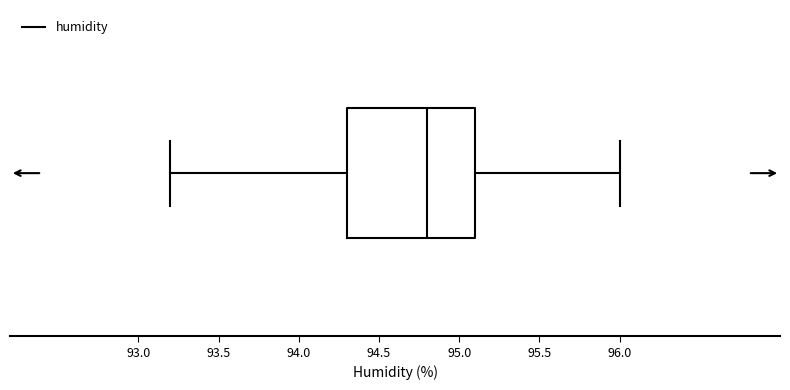

Read this box plot against the x-axis: the position of the median line, the range covered by the box, and the ends of both whiskers. The values are not printed on the chart, so give them approximately, as read against the axis.

median 94.8, box 94.3 to 95.1, whiskers 93.2 to 96.0